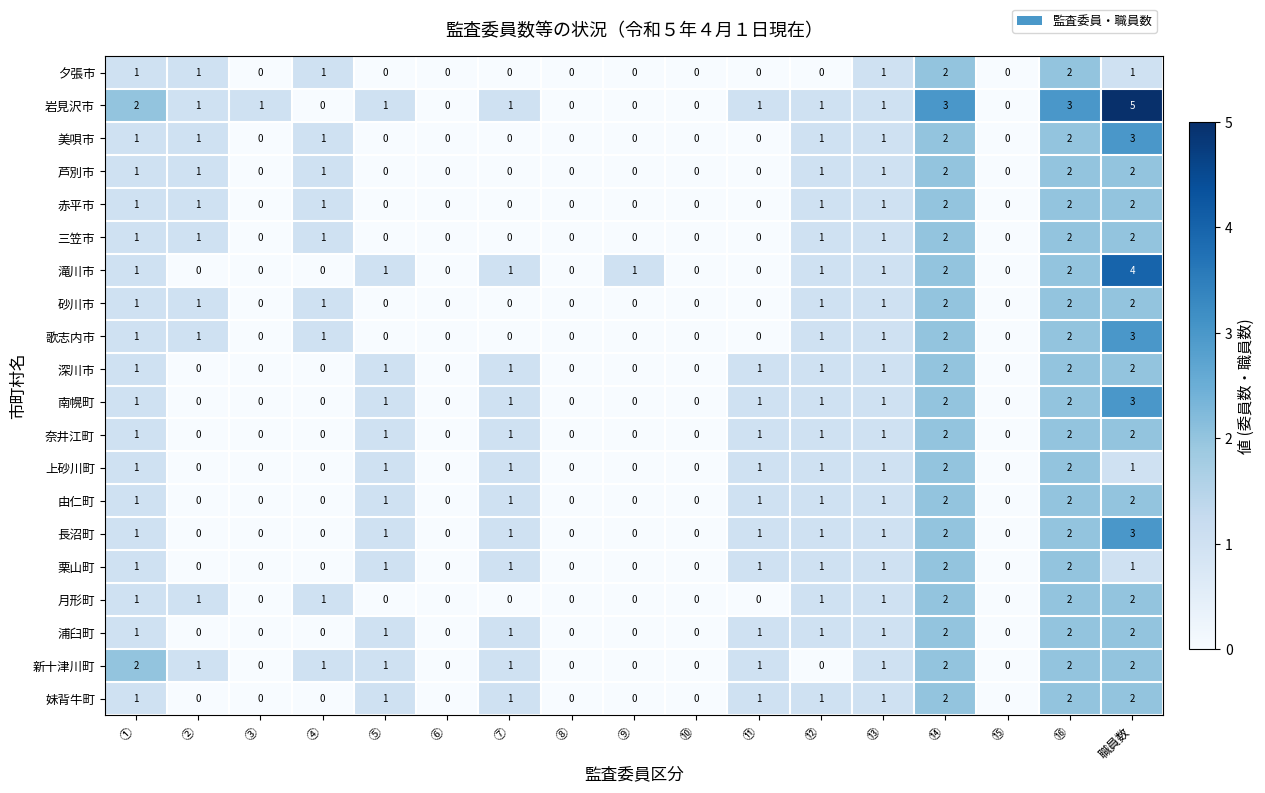

How many values in the 南幌町 series are below 1?

8